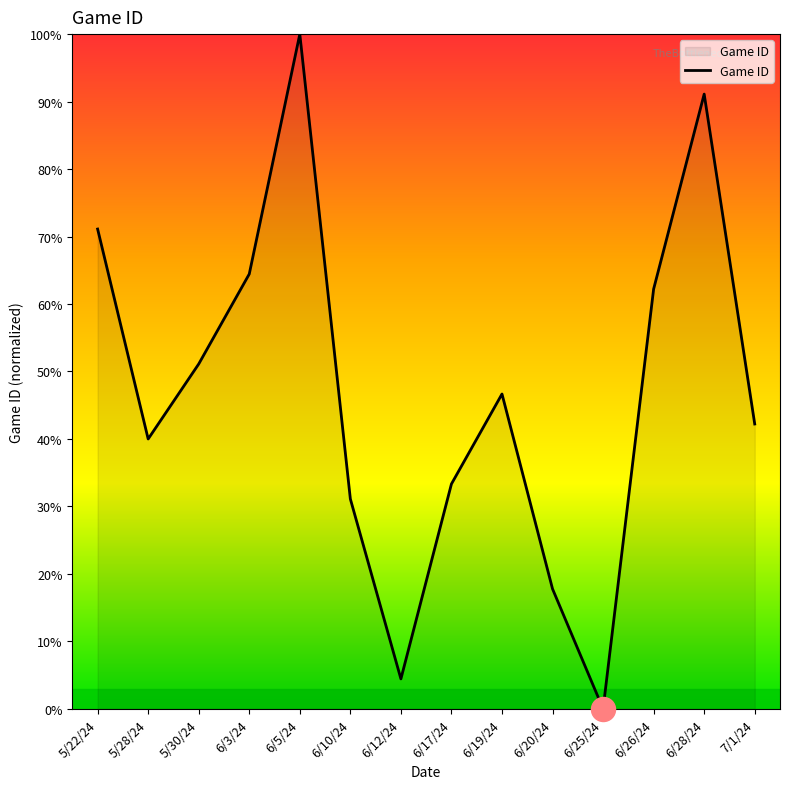

What is the change in value from 6/5/24 to 6/17/24?

-66.7